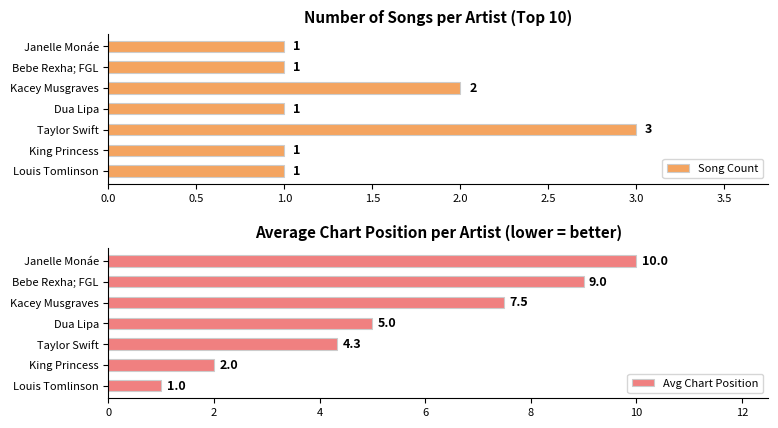

What are all the series names shown in the legend?

Song Count, Avg Chart Position